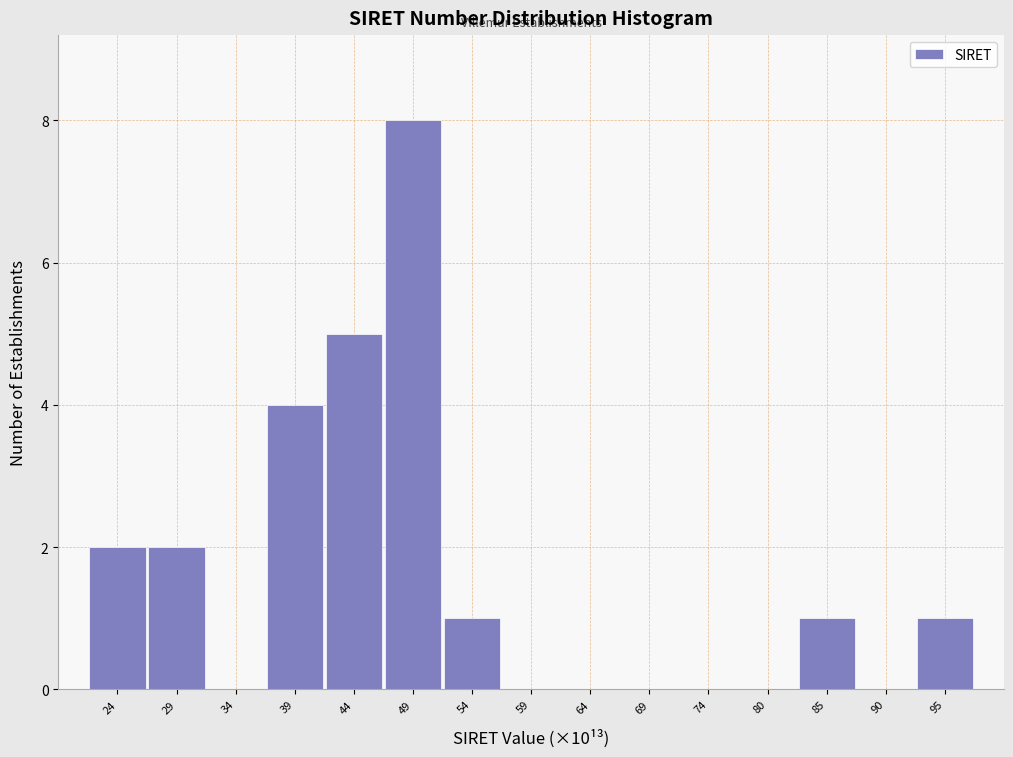

Reading right to left, what are all the values shown in this chart?

95=1	90=0	85=1	80=0	74=0	69=0	64=0	59=0	54=1	49=8	44=5	39=4	34=0	29=2	24=2